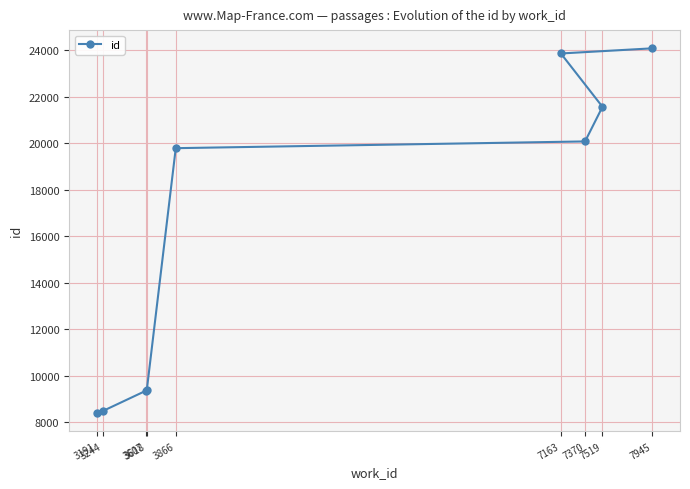

The value at 7163 is 36250. True or false?

False